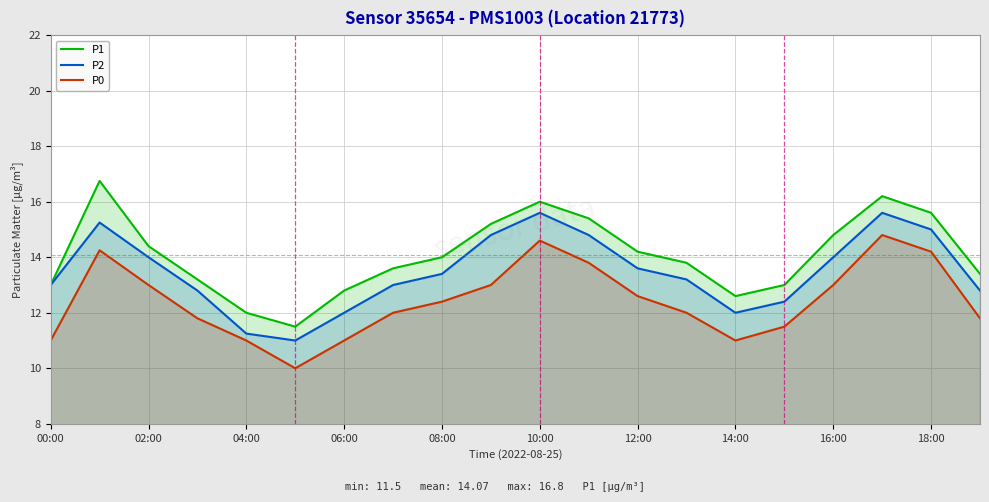

What are all the series names shown in the legend?

P1, P2, P0